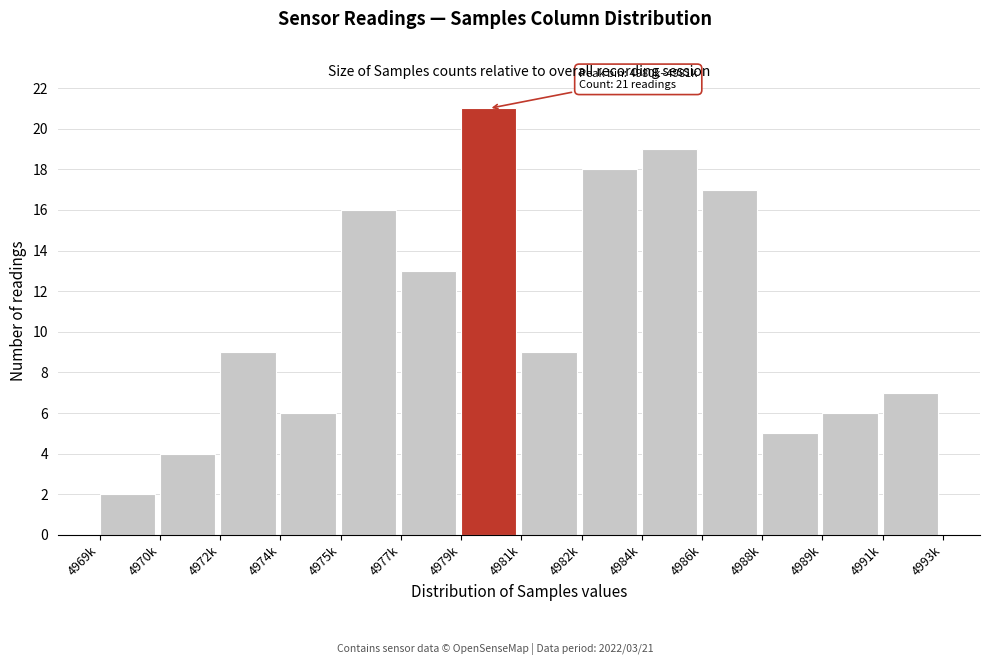

Reading right to left, list all the values displayed in this chart.

4991k=7	4989k=6	4988k=5	4986k=17	4984k=19	4982k=18	4981k=9	4979k=21	4977k=13	4975k=16	4974k=6	4972k=9	4970k=4	4969k=2